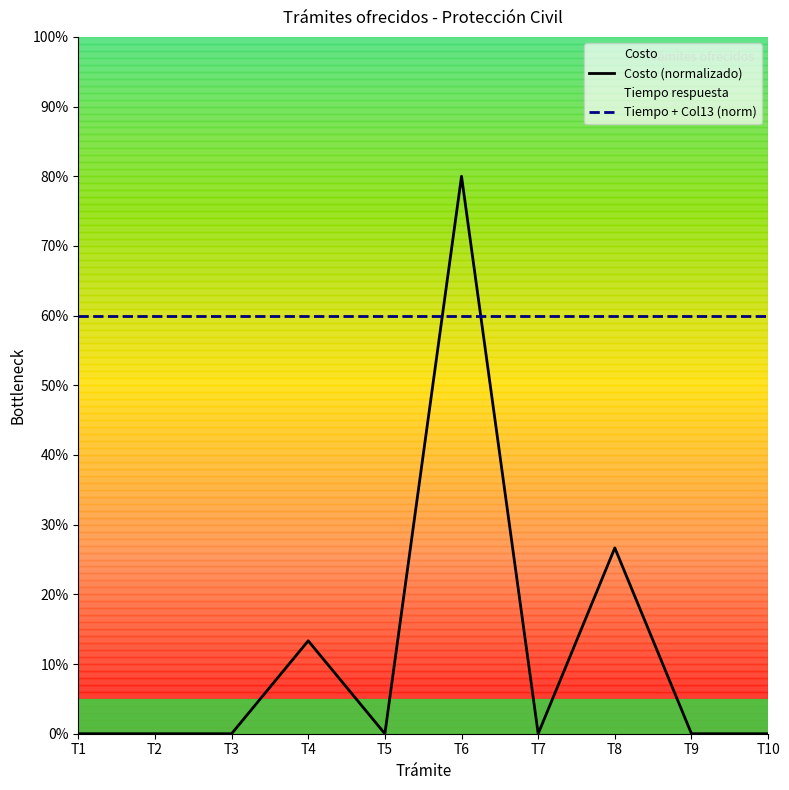

At which label is Costo (normalizado) closest to 40?

T8